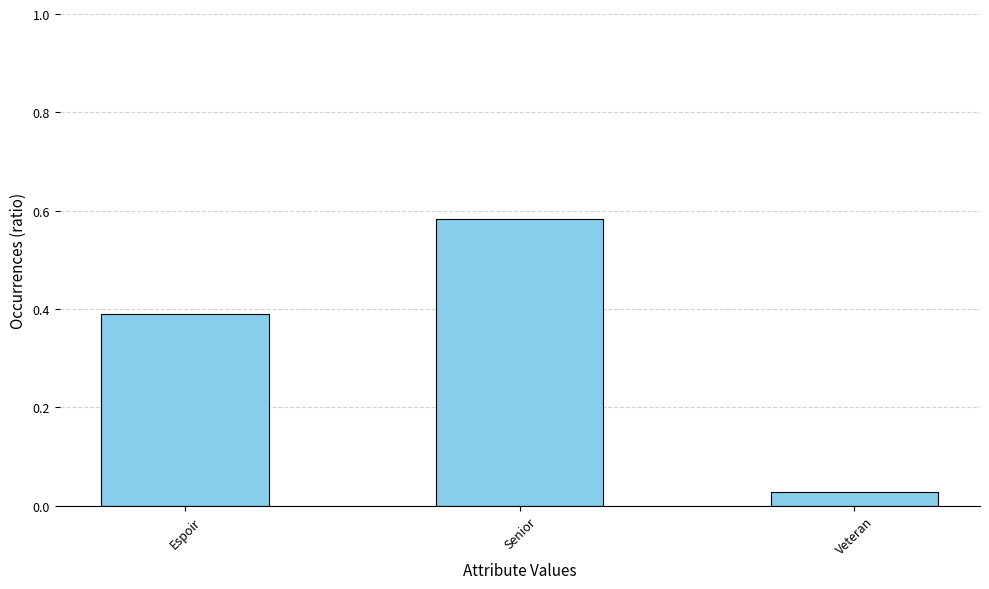

Which has a higher value, Senior or Espoir?

Senior